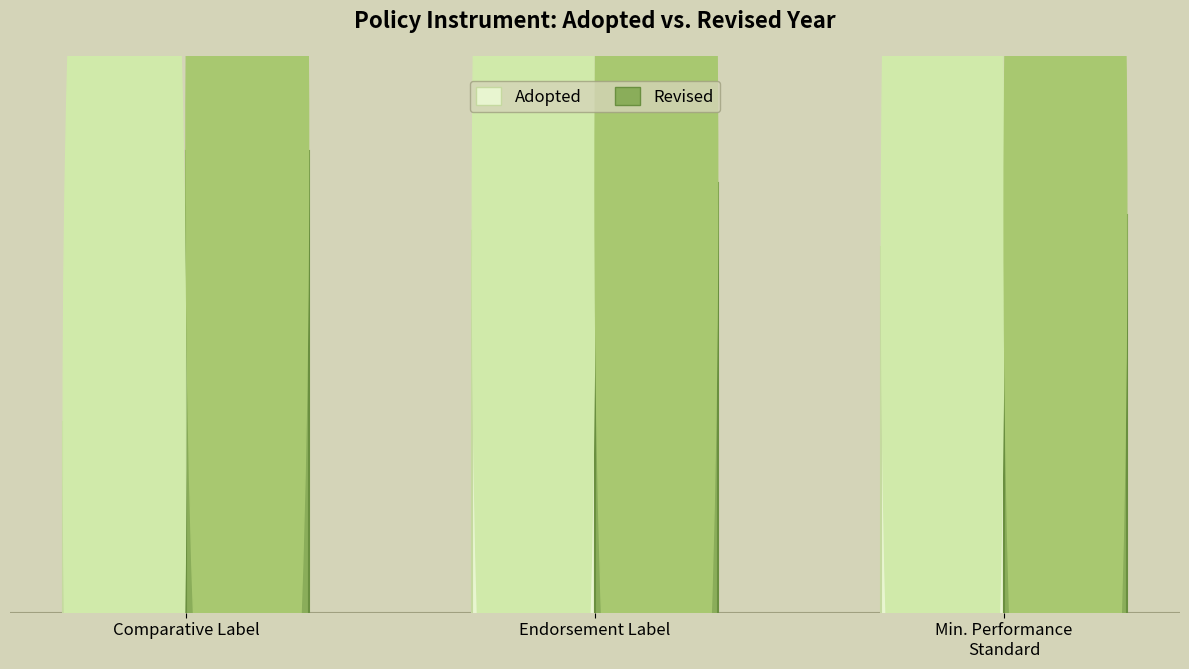

What is the difference between the Revised values at Comparative Label and Endorsement Label?

2